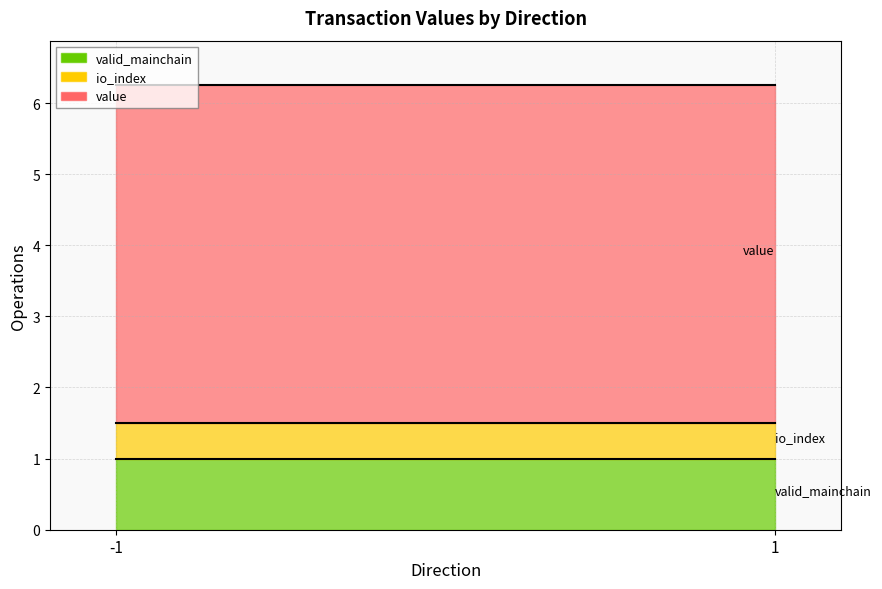

True or false: io_index has a value of 1.7 at -1.

False